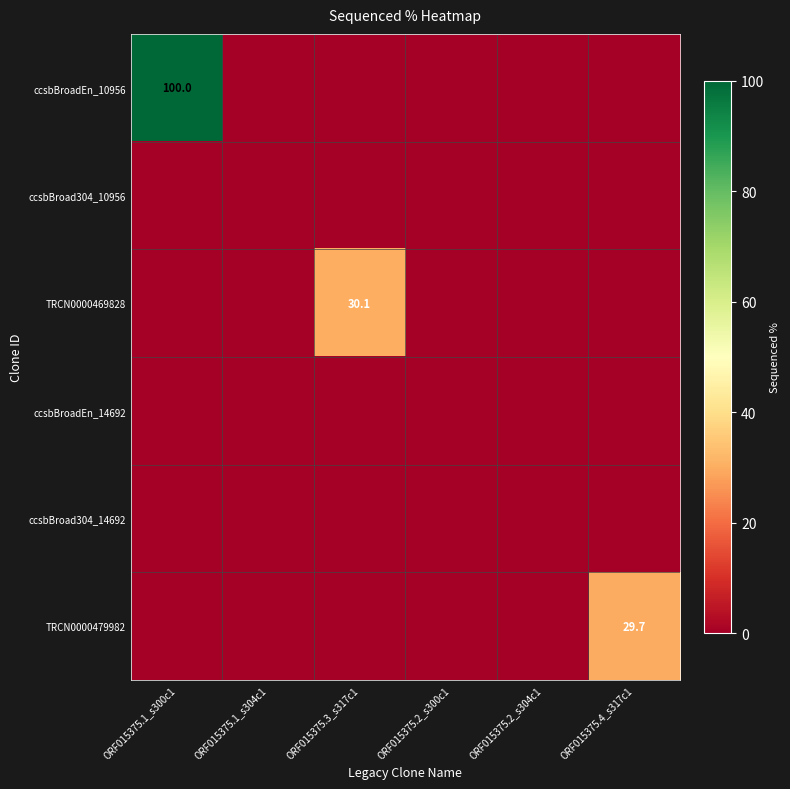

Is it true that ccsbBroadEn_10956 equals 100.0 at ORF015375.1_s300c1?

True